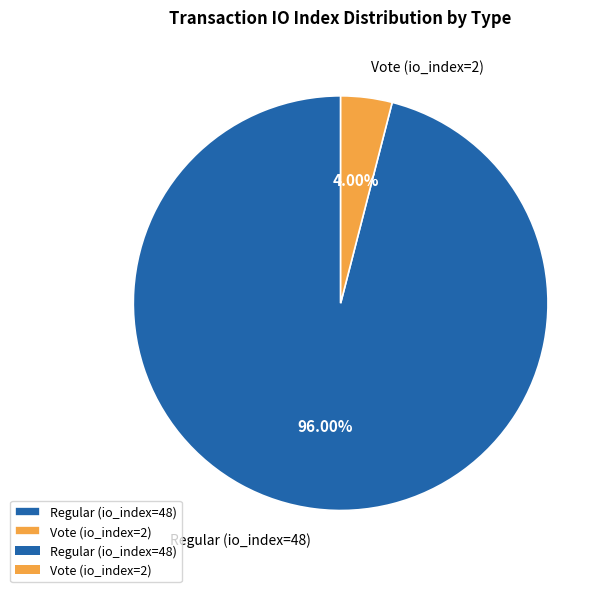

Count the number of slices in the pie.

2